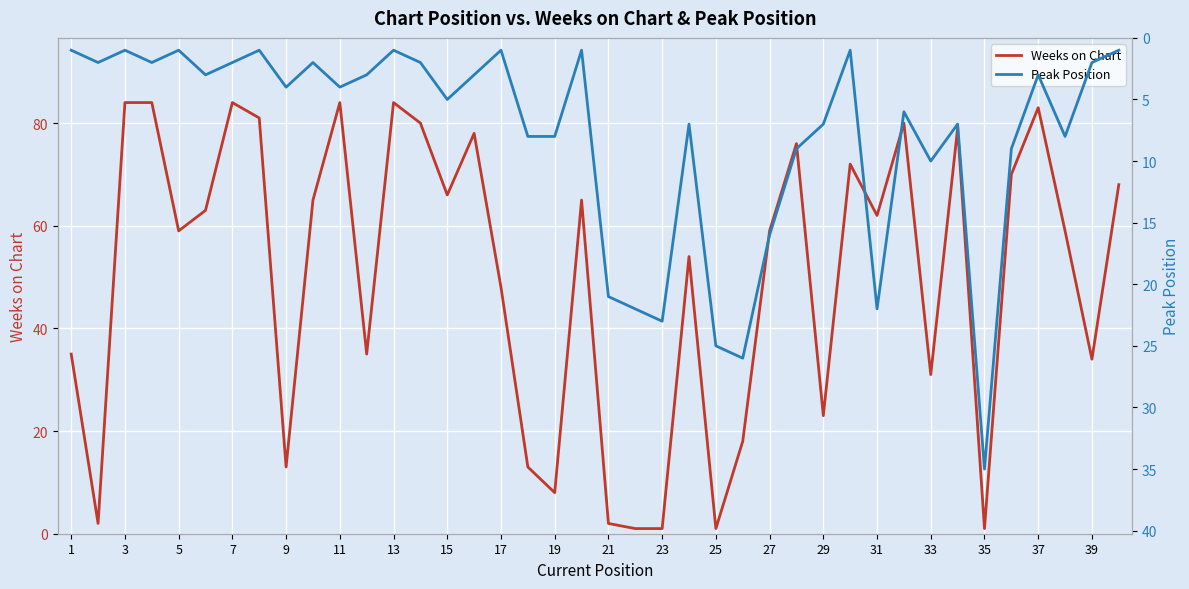

At how many categories does at least one series exceed 19?

36